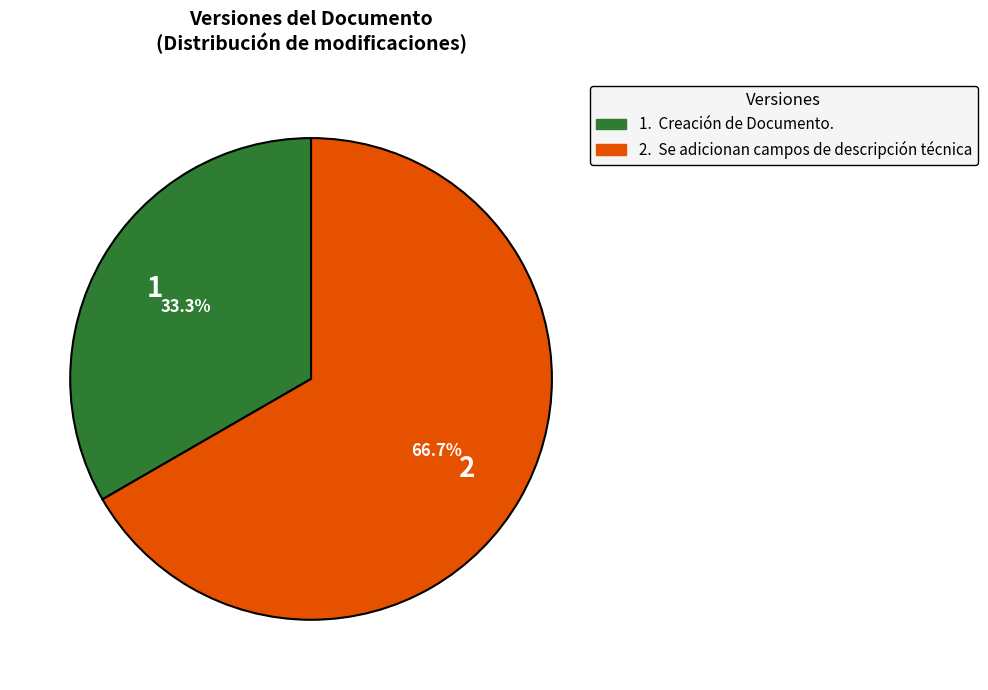

Does any single category account for the majority?

Yes